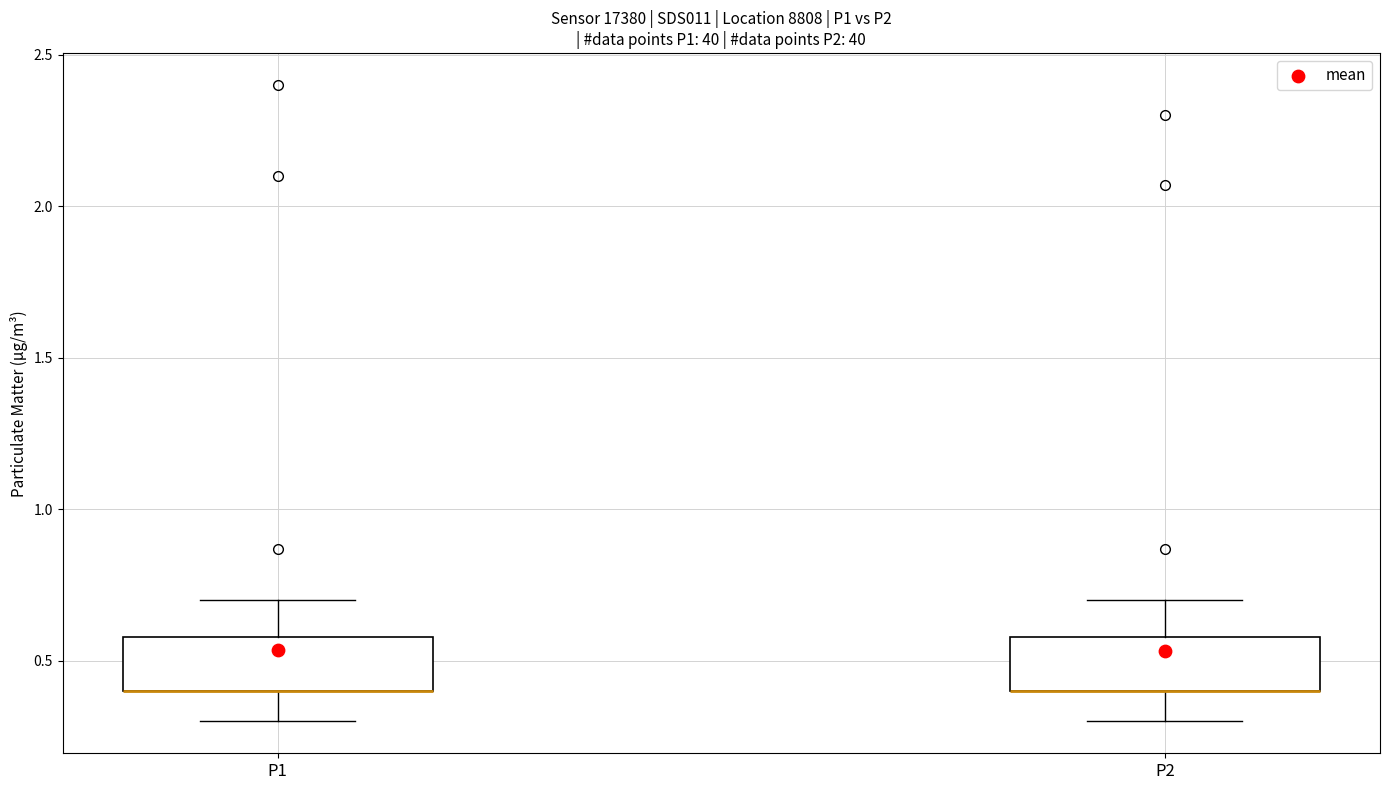

Where is the lower edge of the box for P2 on the y-axis? The values are not printed on the chart, so give them approximately, as read against the axis.

0.4